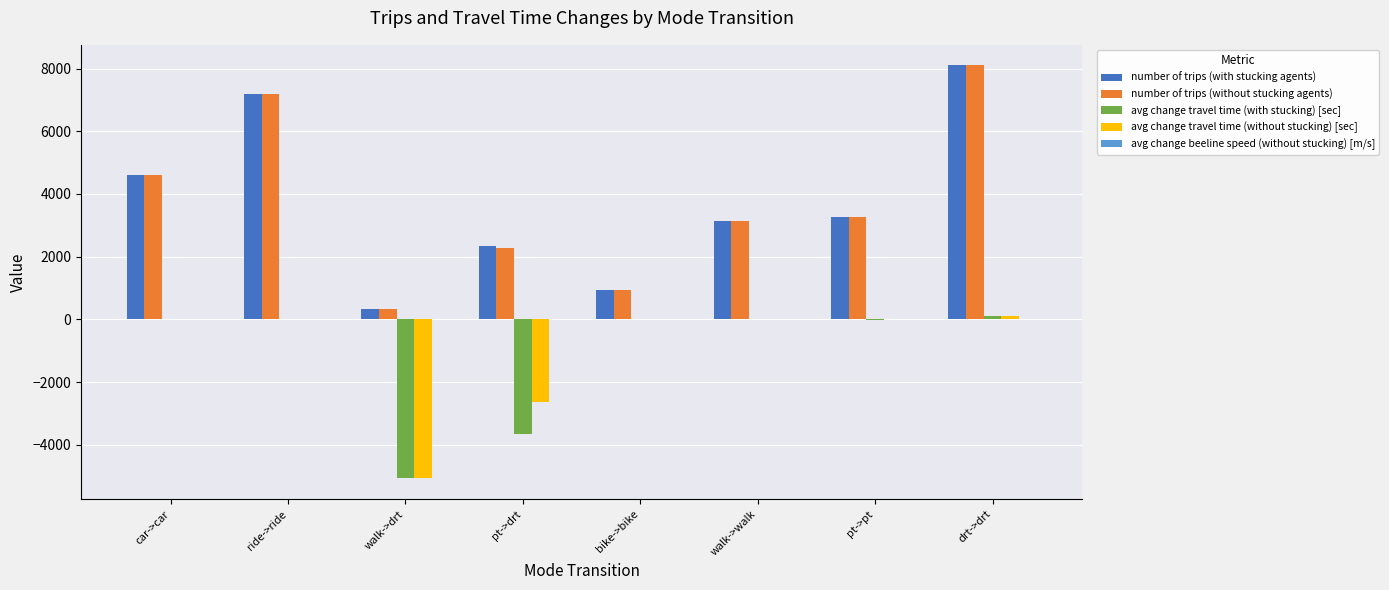

What is the spread (max minus min) of values at walk->walk?

3147.0